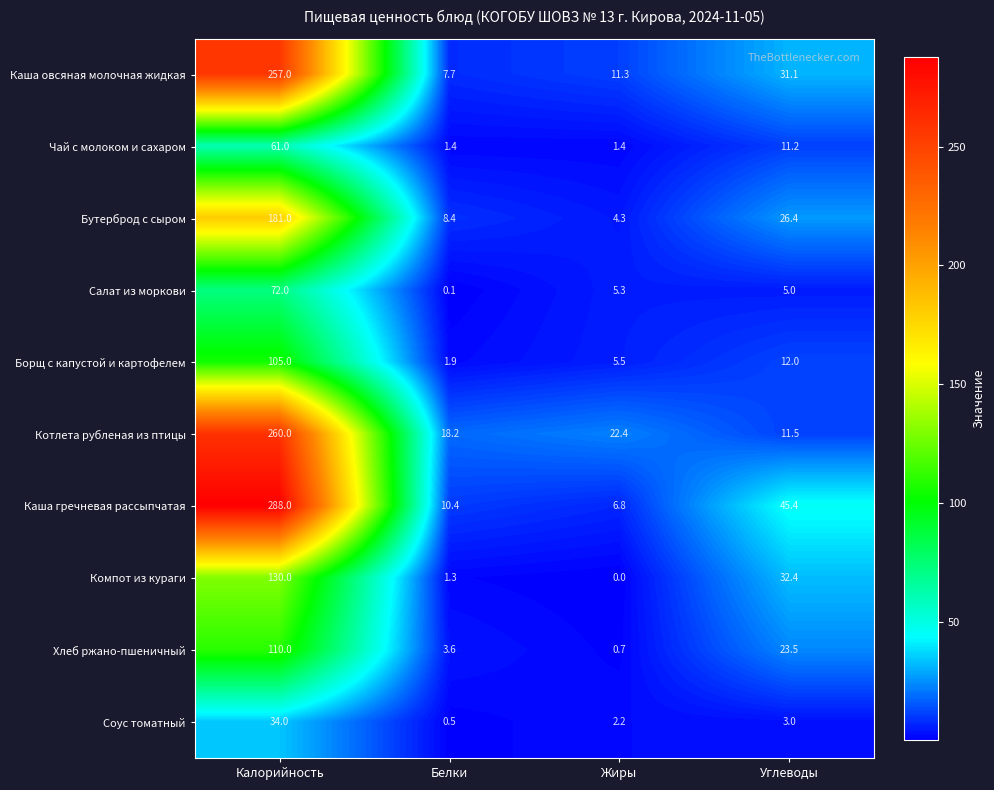

What is the average value of the Чай с молоком и сахаром series?

18.8